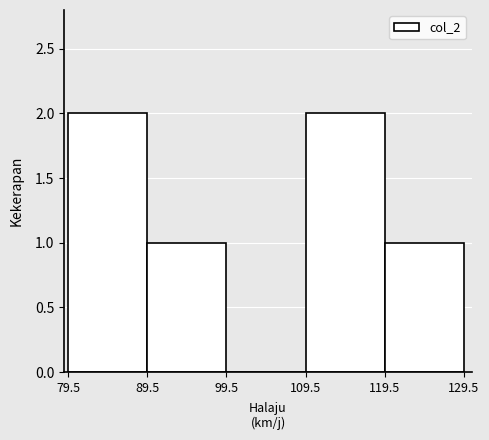

Reading left to right, transcribe this chart: for each bar, give the range it covers on the x-axis and its height. The values are not printed on the chart, so give them approximately, as read against the axis.

79.5 to 89.5: 2
89.5 to 99.5: 1
99.5 to 109.5: 0
109.5 to 119.5: 2
119.5 to 129.5: 1